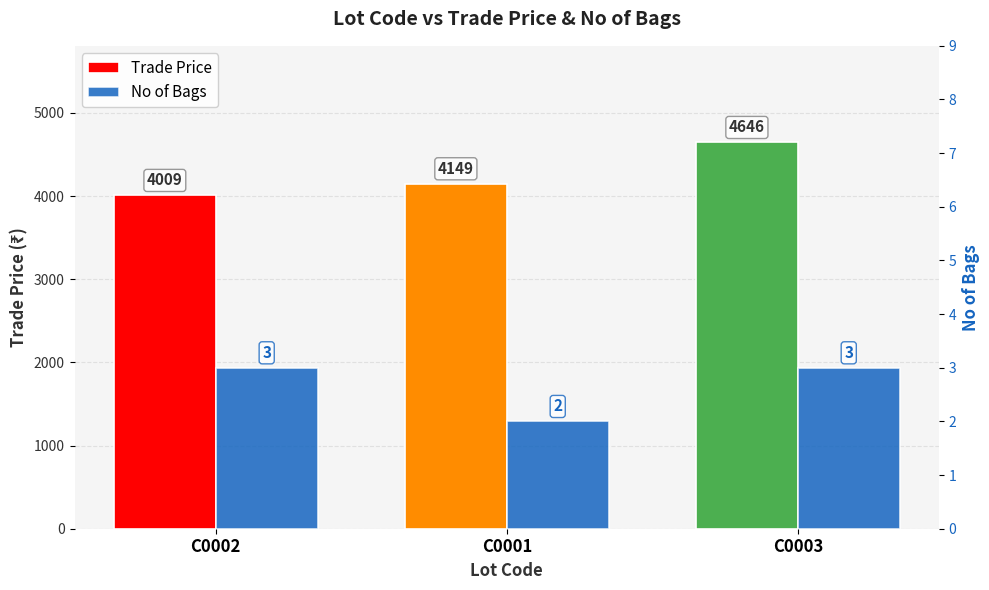

At how many categories does at least one series exceed 173?

3